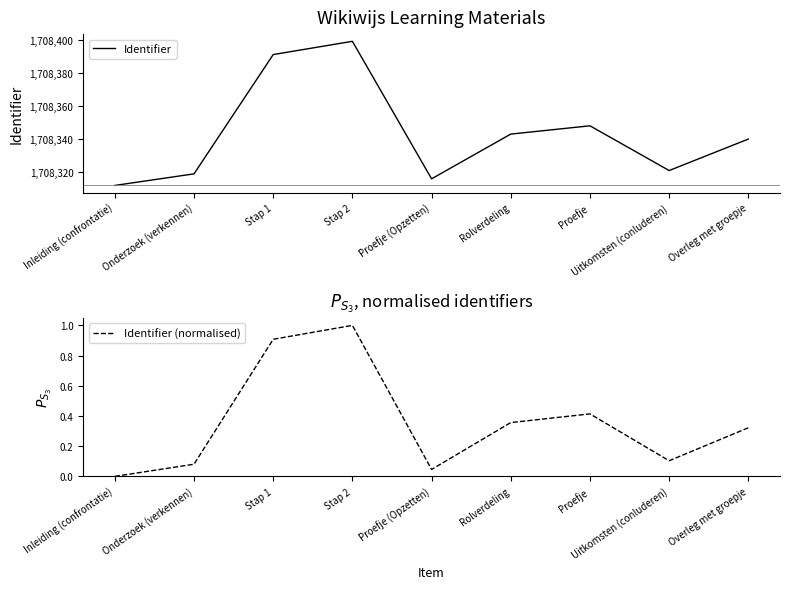

Is it true that Identifier equals 2447621.7 at Rolverdeling?

False